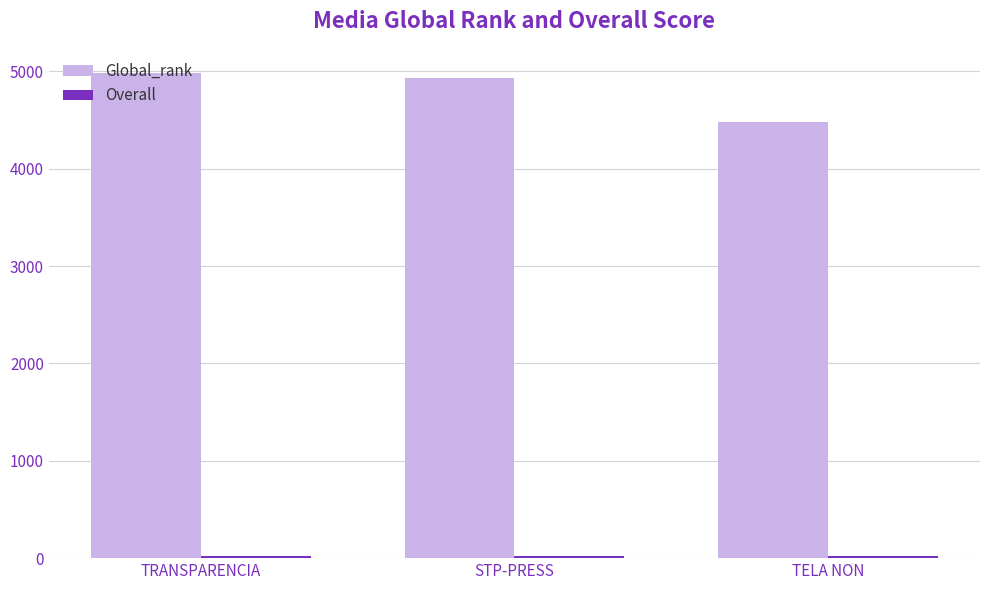

How many bars are there in total?

6